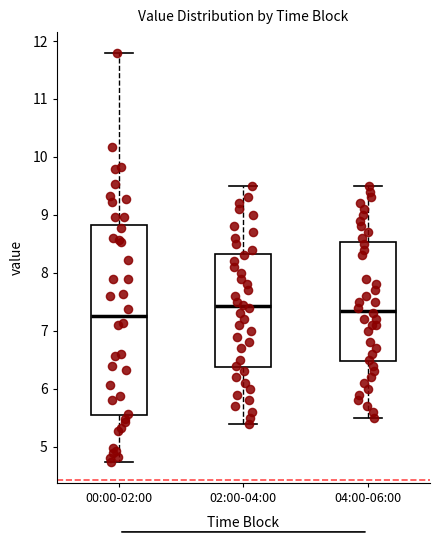

Which box is the tallest, from its lower edge to its upper edge?

00:00-02:00